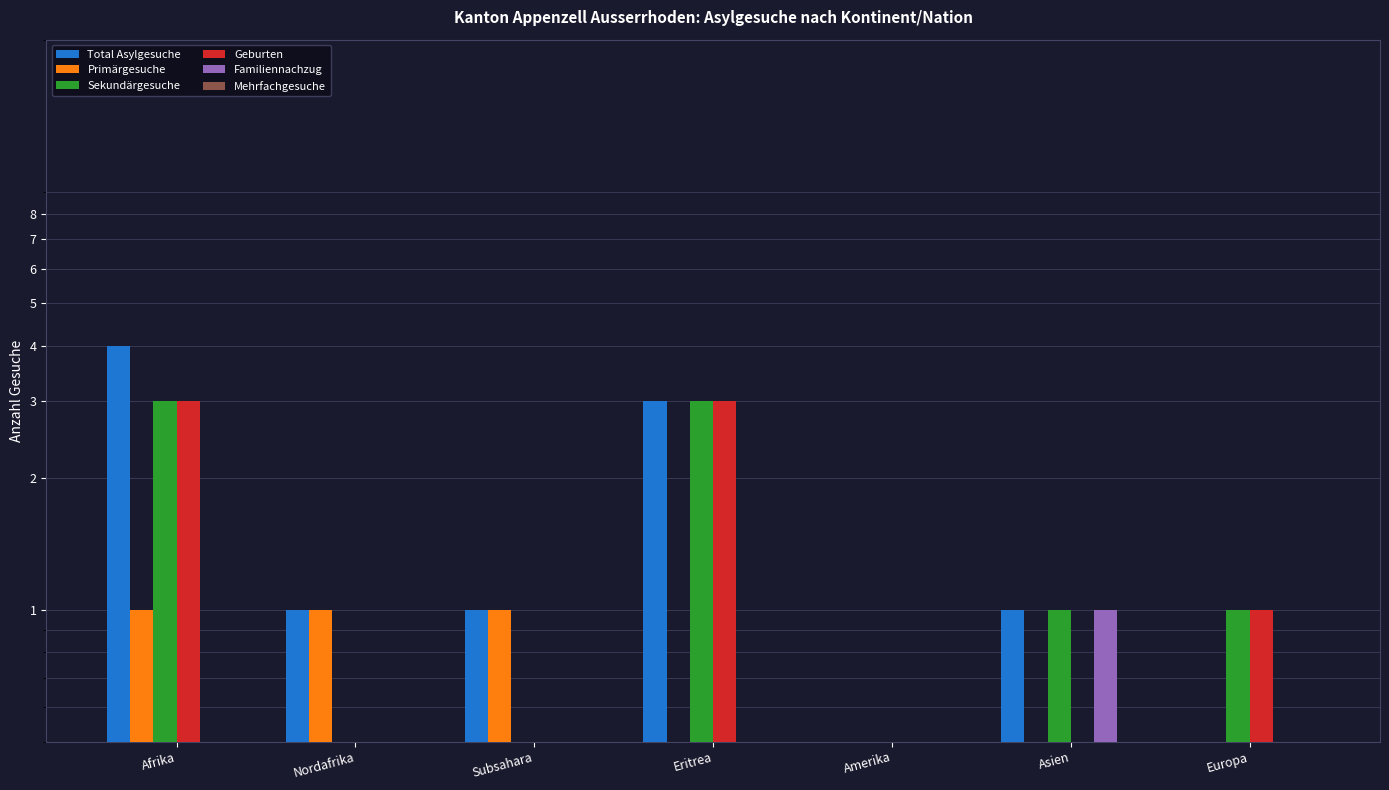

Between Amerika and Europa, which series saw the biggest shift?

Sekundärgesuche